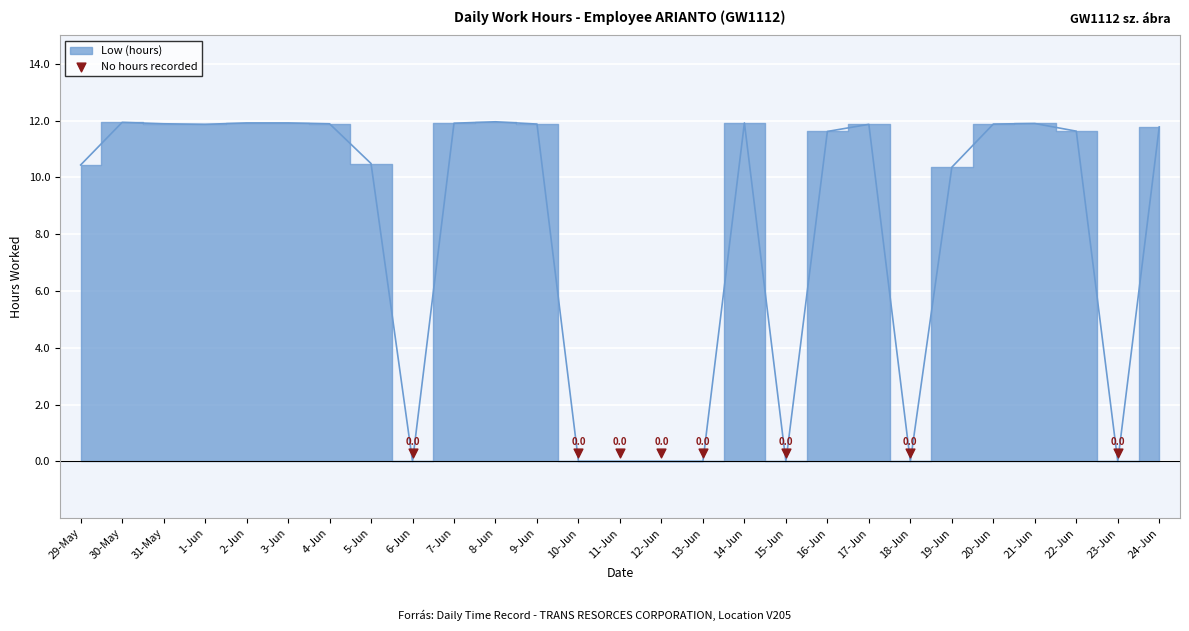

Between 16-Jun and 8-Jun, which is larger?

8-Jun